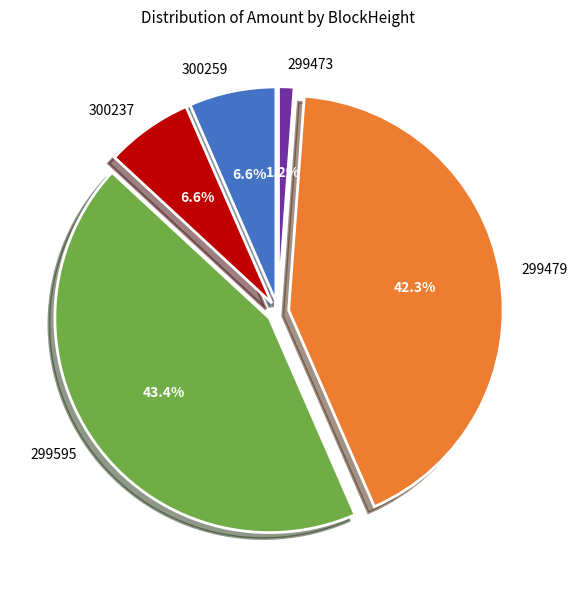

What is the largest slice in the pie chart?

299595